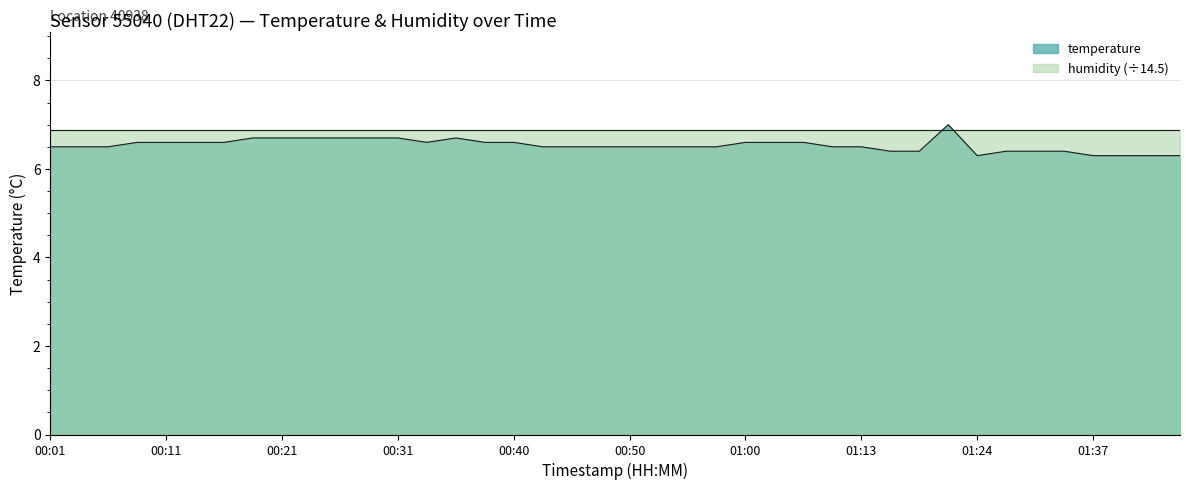

List the labels in order of value, smallest first.

01:24, 01:37, 01:40, 01:42, 01:45, 01:16, 01:19, 01:29, 01:32, 01:34, 00:01, 00:04, 00:06, 00:43, 00:45, 00:48, 00:50, 00:52, 00:55, 00:57, 01:10, 01:13, 00:09, 00:11, 00:14, 00:16, 00:33, 00:38, 00:40, 01:00, 01:02, 01:05, 00:18, 00:21, 00:23, 00:26, 00:28, 00:31, 00:35, 01:21